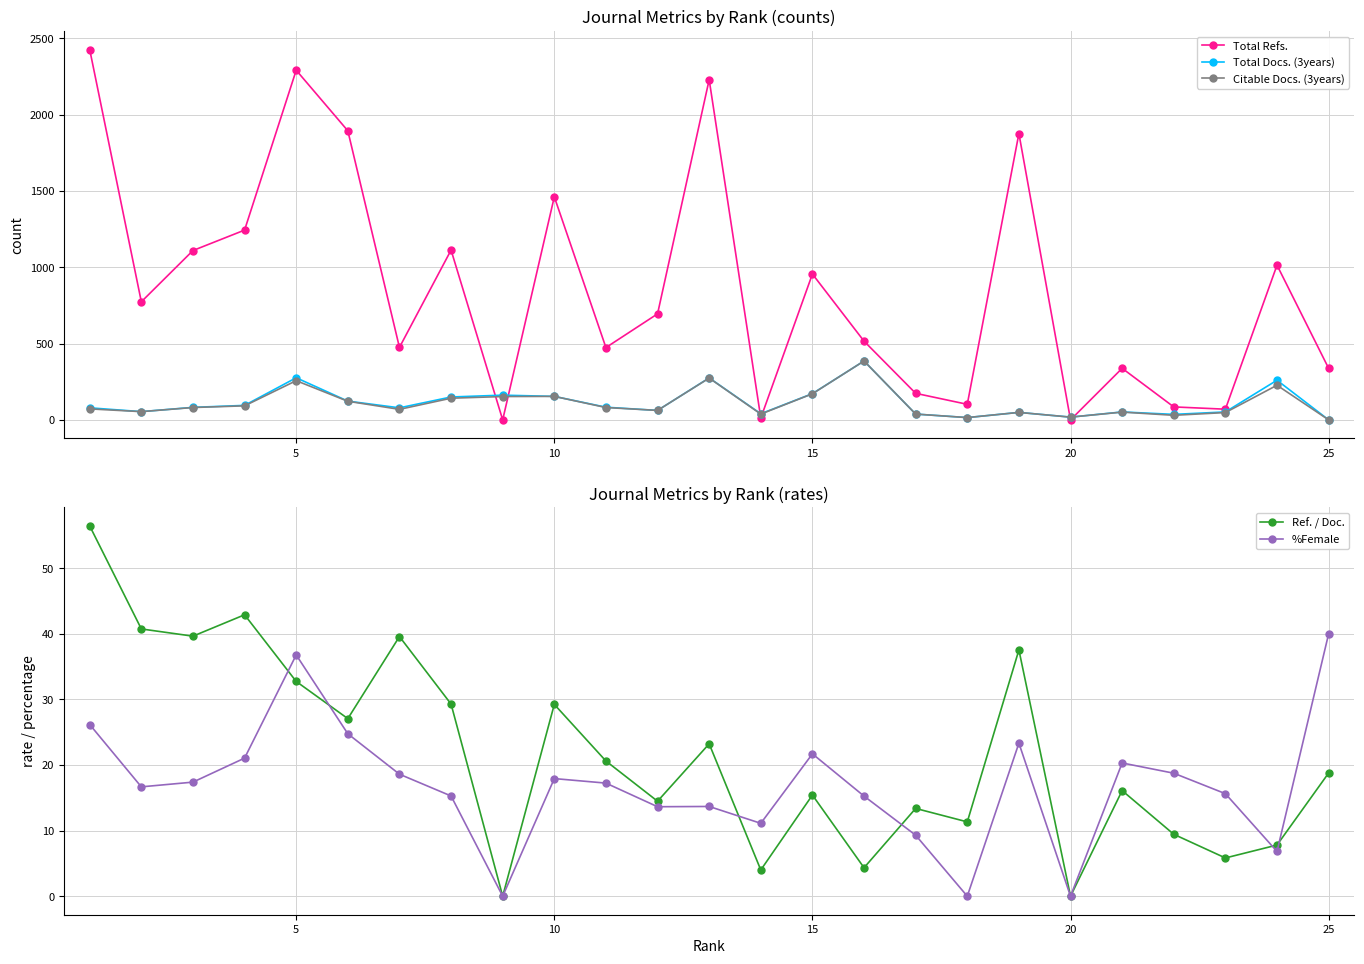

How many values in the Total Docs. (3years) series are below 79?

11